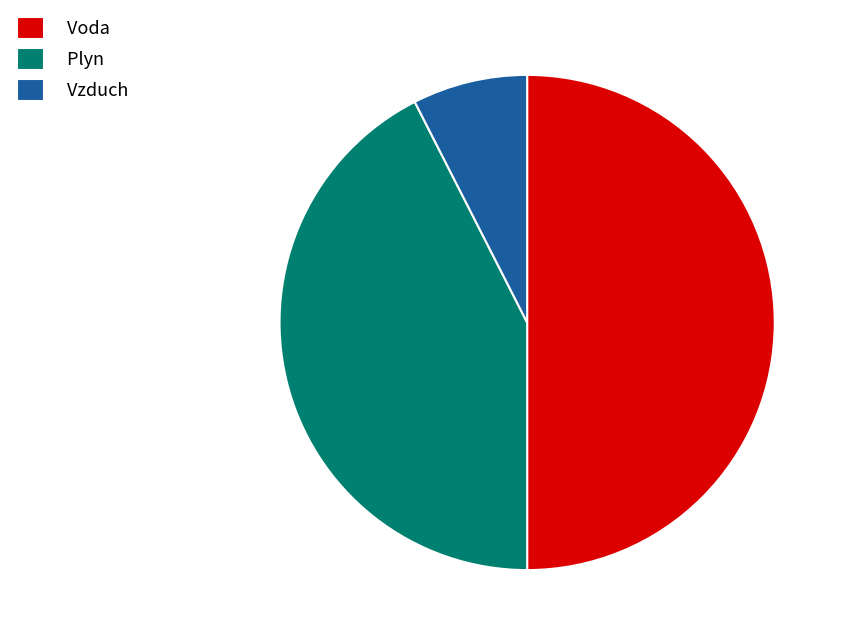

Which slice is the largest?

Voda